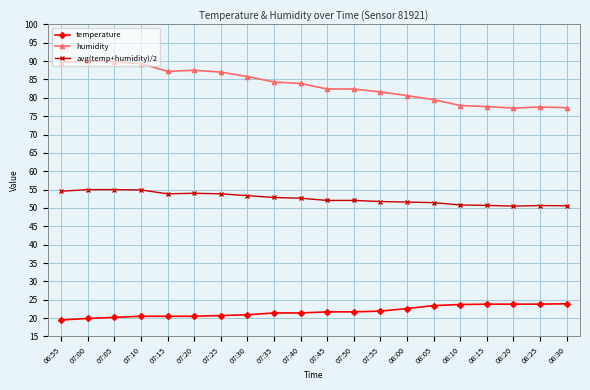

Is the value of avg(temp+humidity)/2 at 08:10 greater than the value of temperature at 07:35?

Yes